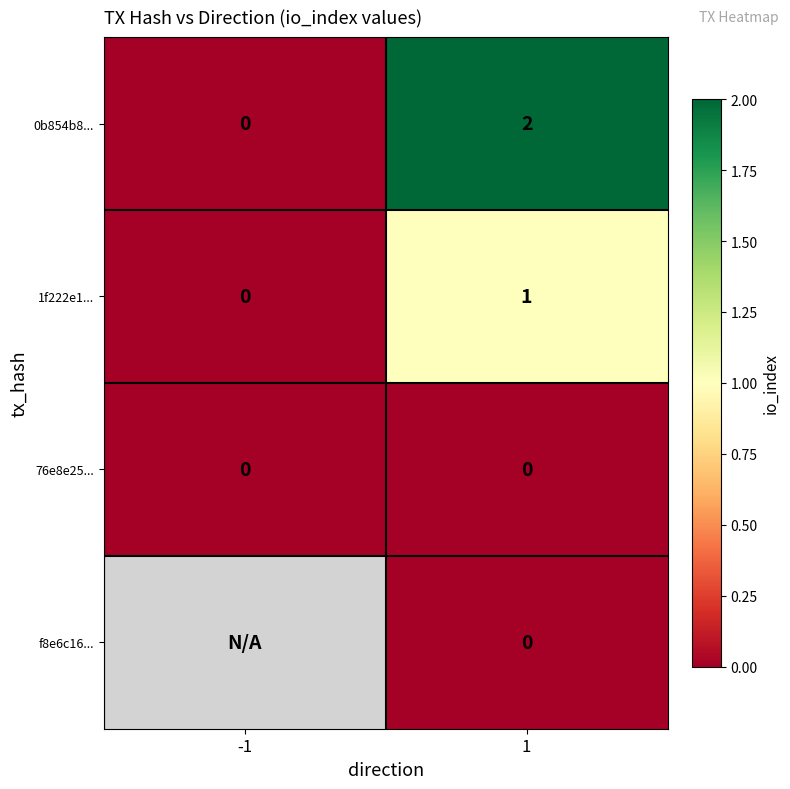

Between -1 and 1, which is larger?

1